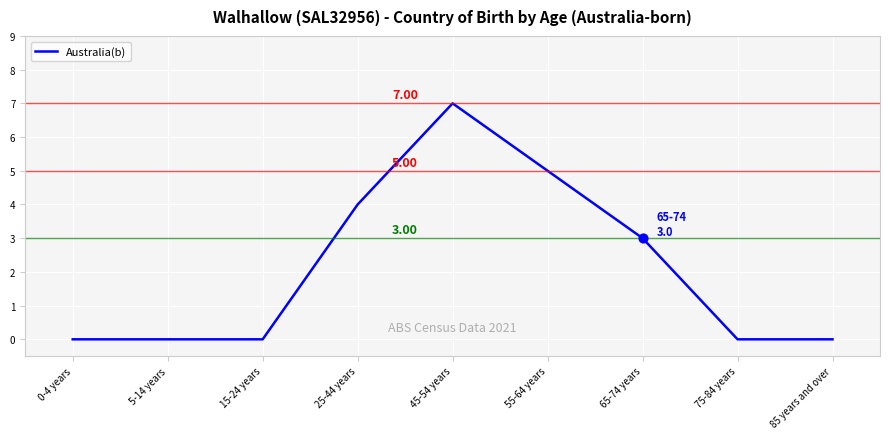

What is the change in value from 15-24 years to 55-64 years?

+5